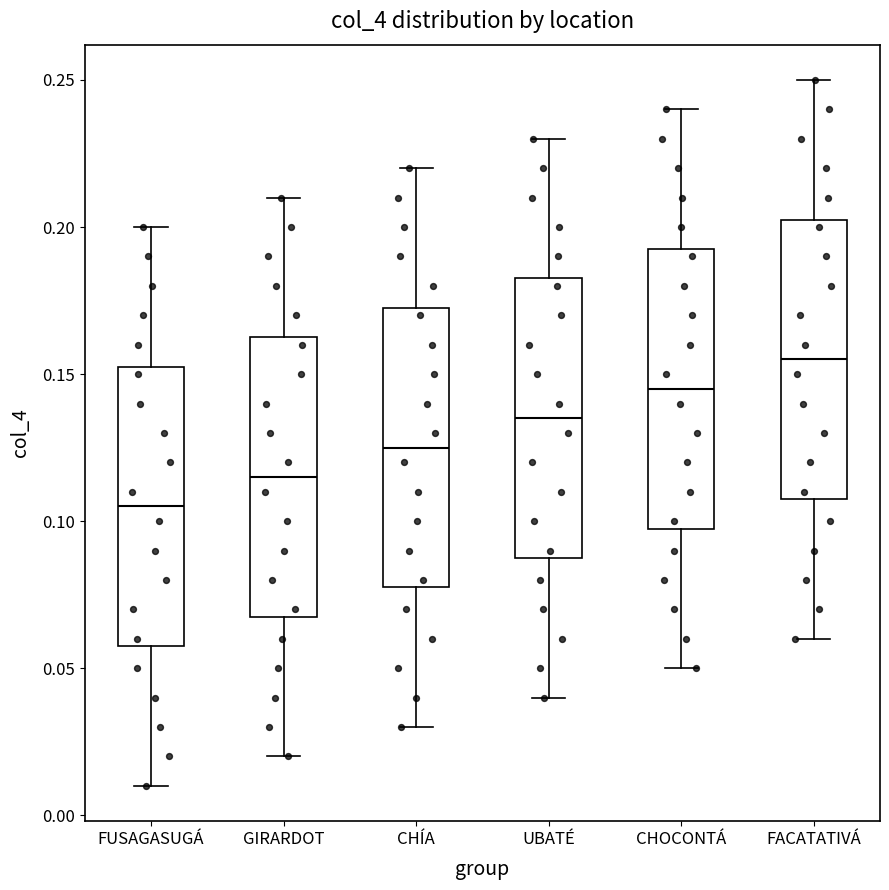

Which box has the highest median line?

FACATATIVÁ